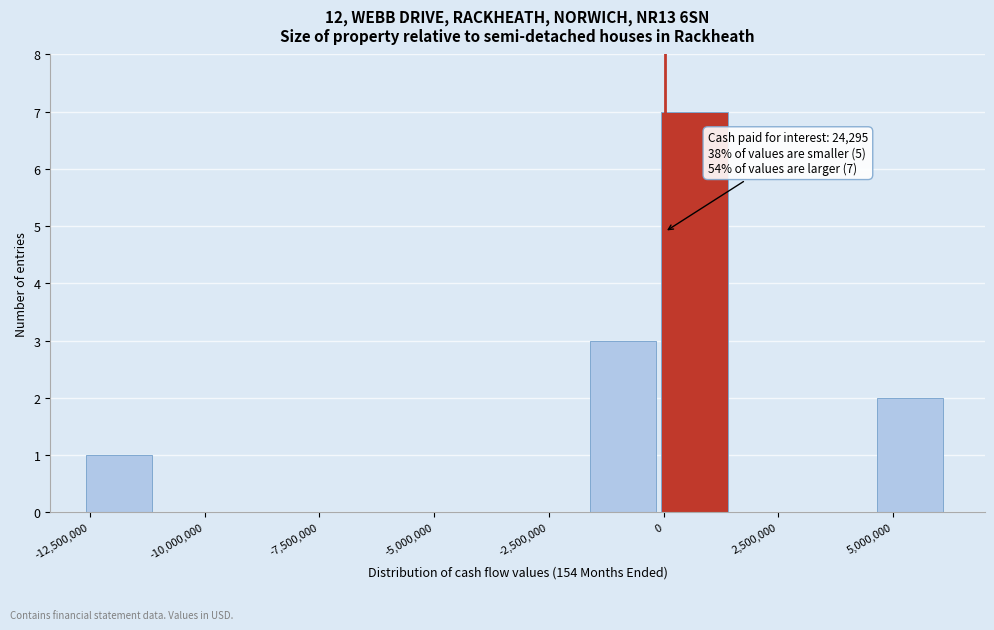

Read against the x-axis, roughly where is the centre of the tallest bar?

500000